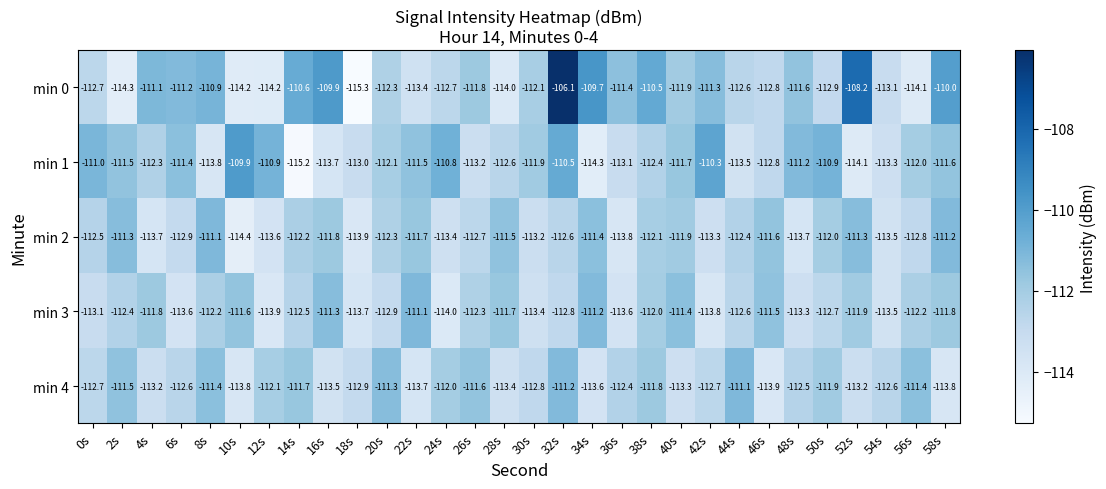

What is the smallest value displayed?

-115.3